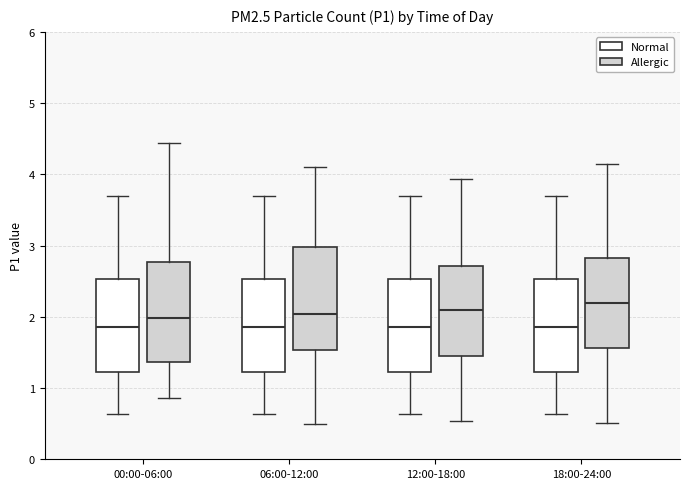

Where does the upper whisker of the box for 12:00-18:00 (Normal) end on the y-axis? The values are not printed on the chart, so give them approximately, as read against the axis.

3.7